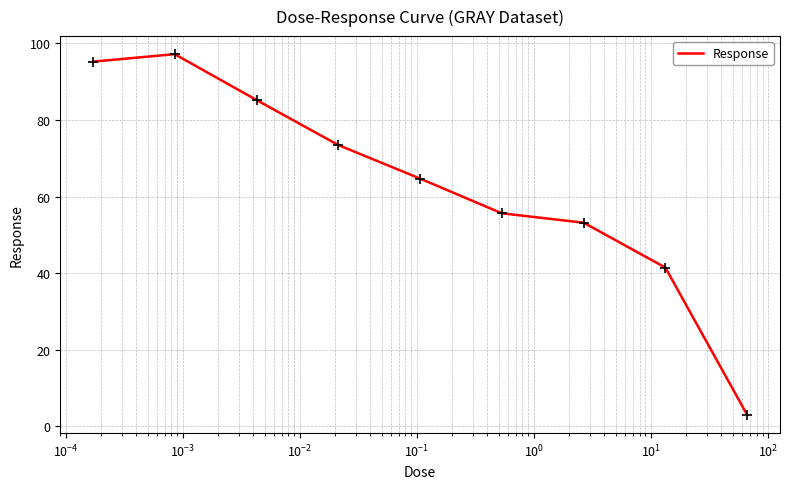

Reading right to left, what are all the values shown in this chart?

2.9	41.5	53.2	55.6	64.7	73.5	85.2	97.2	95.2